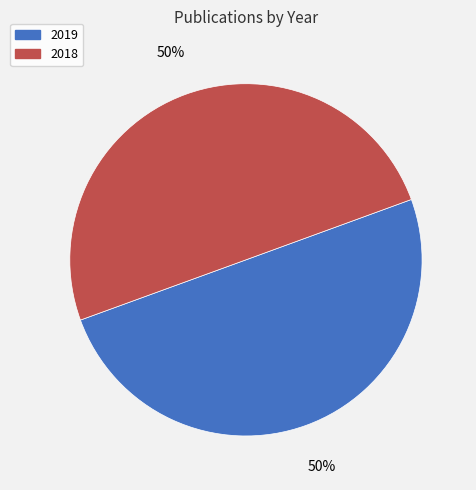

To the nearest percent, what portion does 2019 represent?

50%